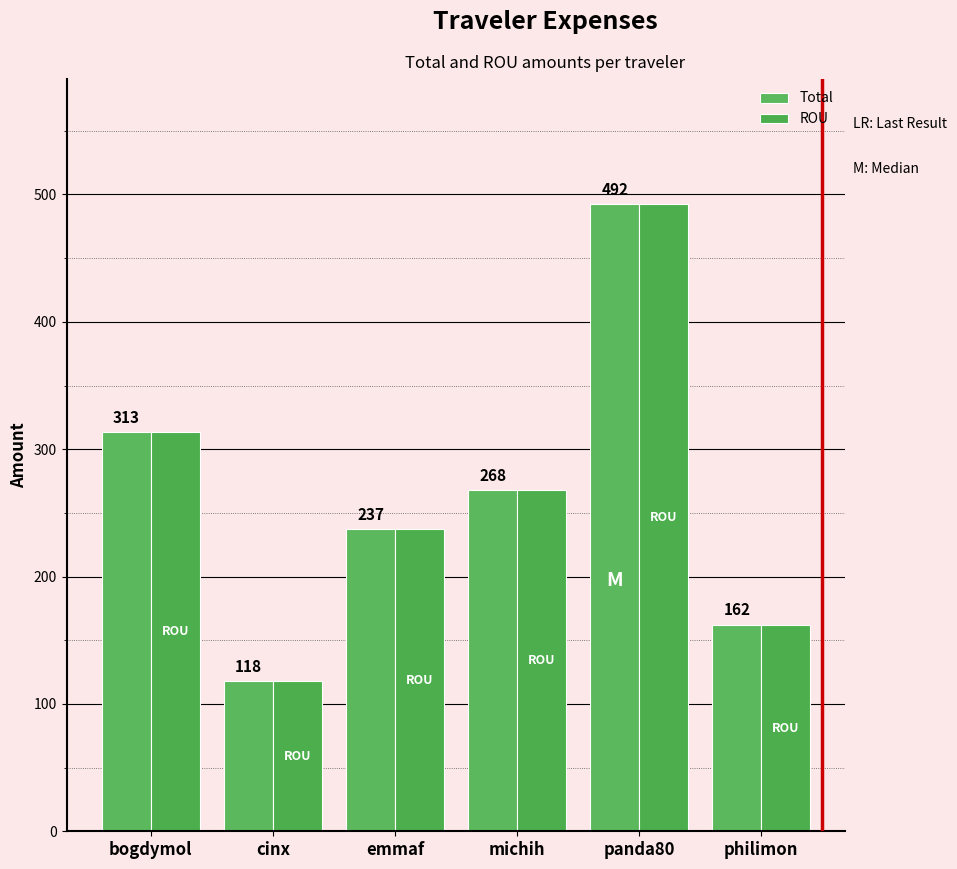

At how many categories does at least one series exceed 244?

3